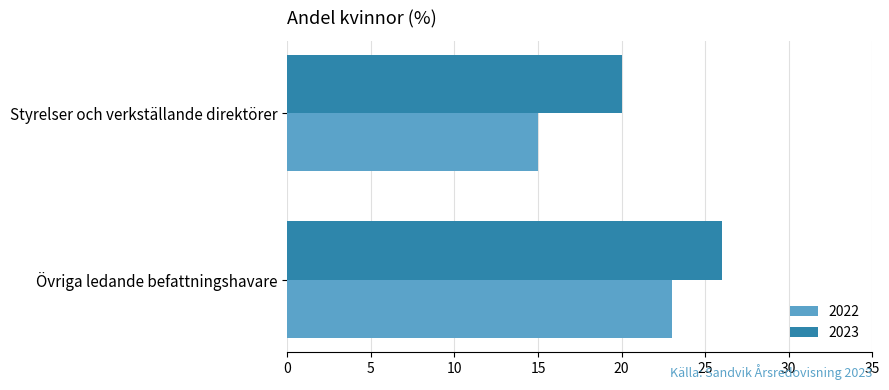

Where is 2023 nearest to the value 23?

Styrelser och verkställande direktörer